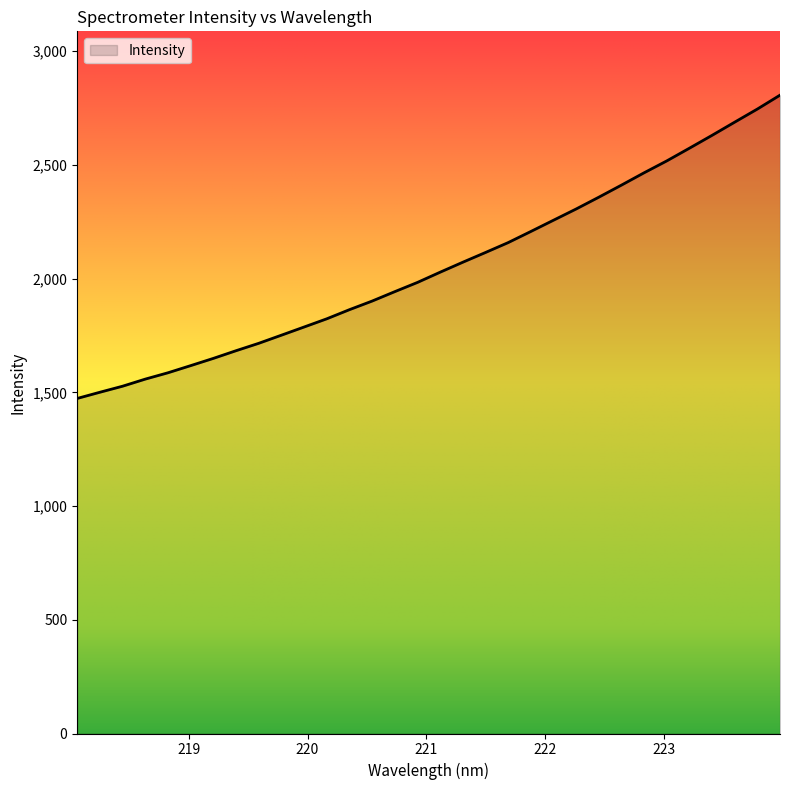

What is the difference between the maximum and minimum values?

1333.7